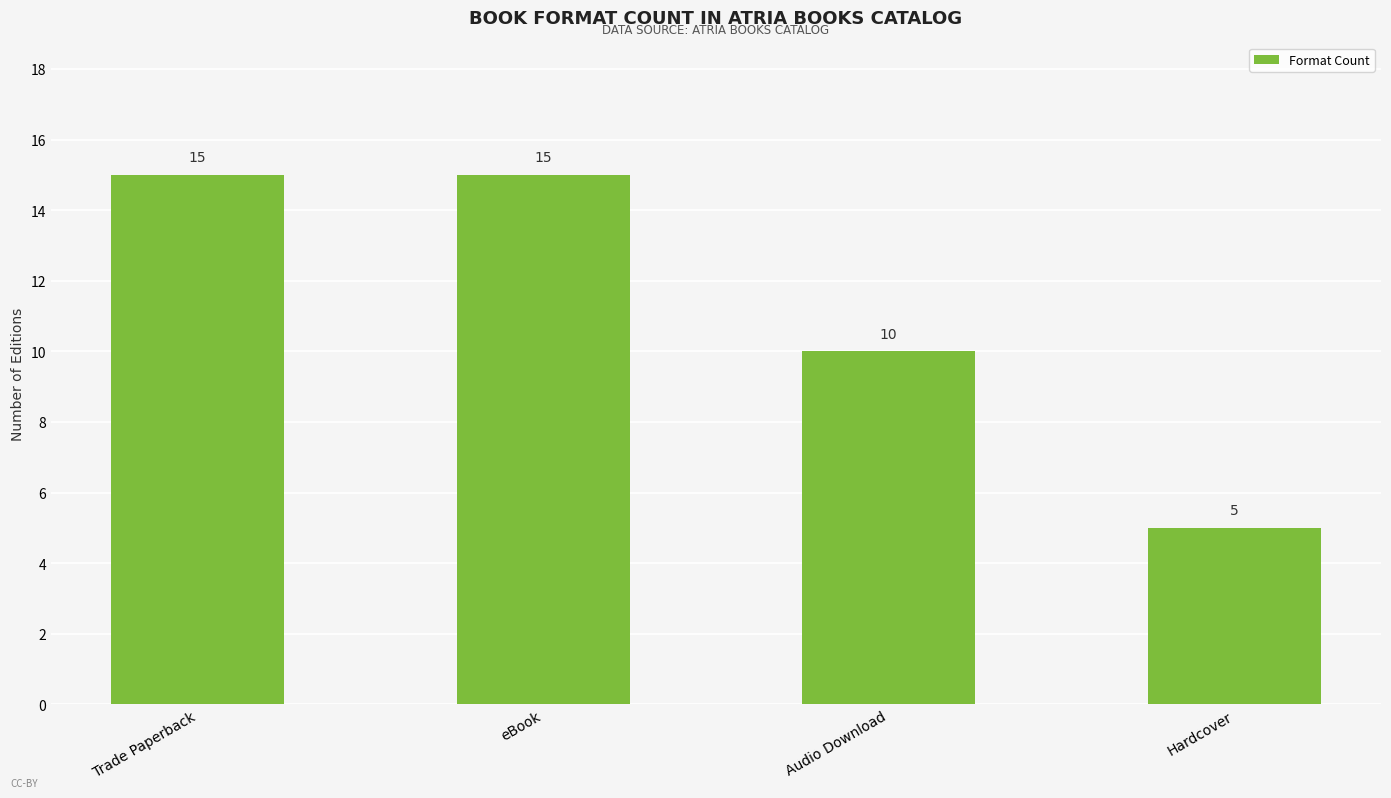

What is the value of the 1st bar from the left?

15